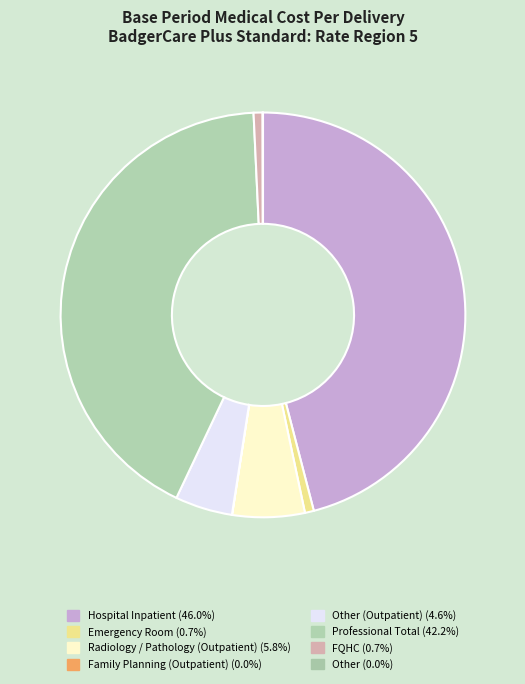

Is there a majority slice in this chart?

No